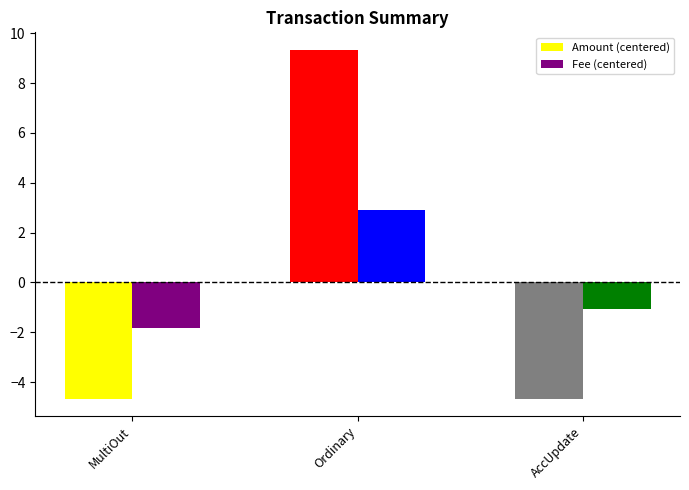

What is the maximum value for Amount (centered)?

9.3